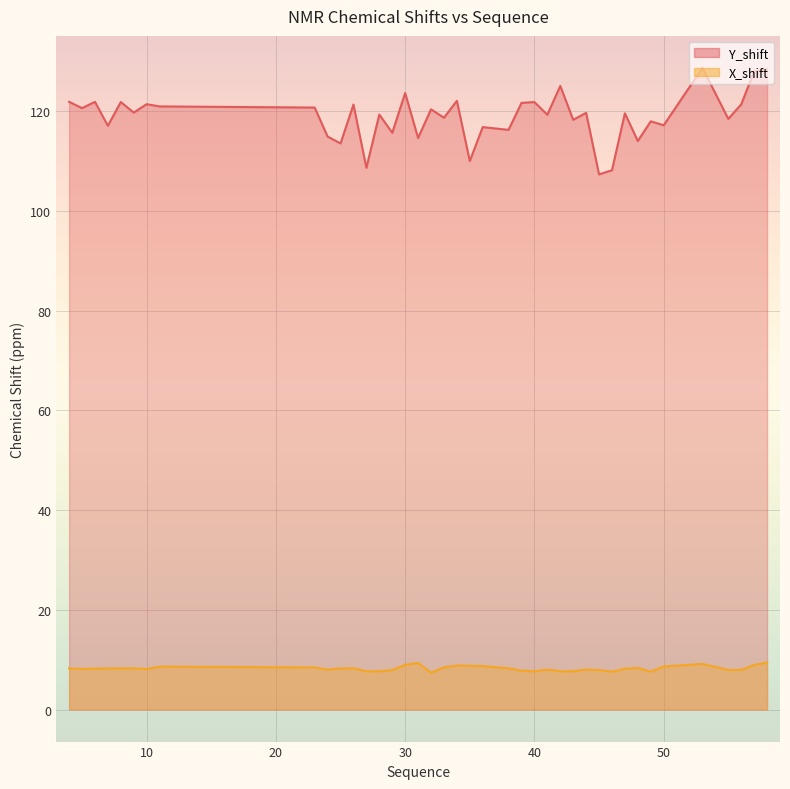

What is the value of the X_shift point at the 4th from the left?

8.2